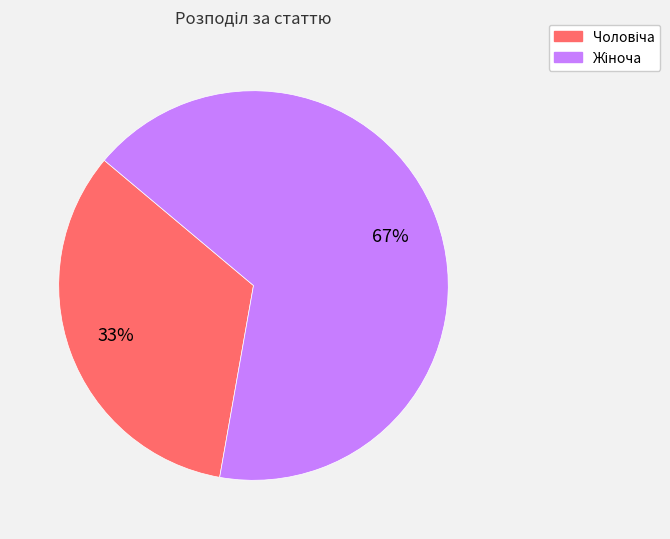

Does any single category account for the majority?

Yes